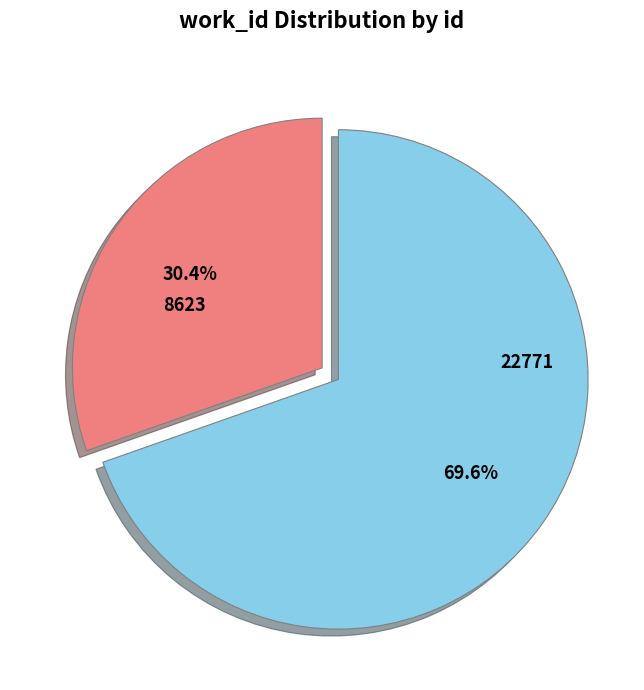

The 8623 slice represents 30% of the pie. True or false?

True